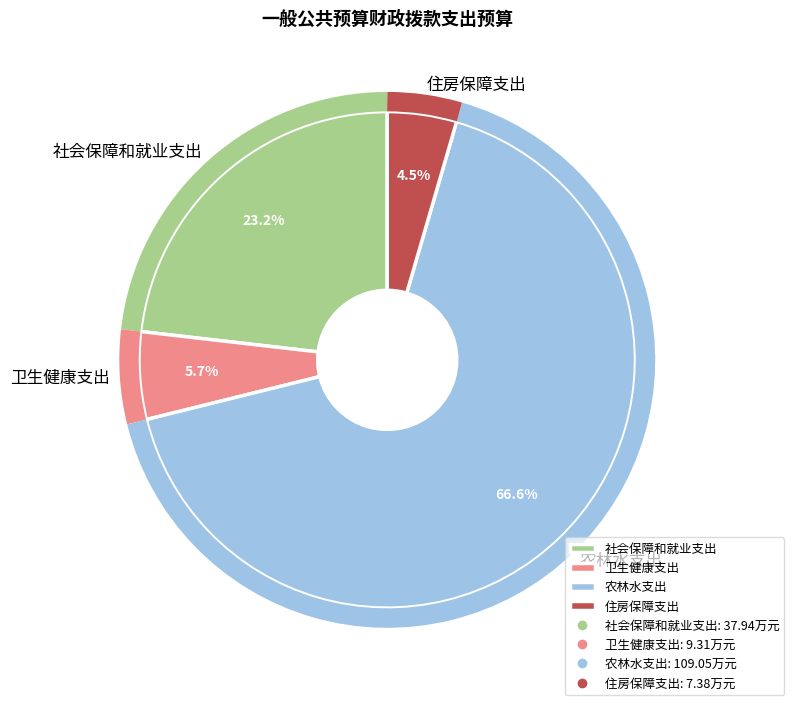

To the nearest percent, what is the difference between the largest and smallest slice percentages?

62%